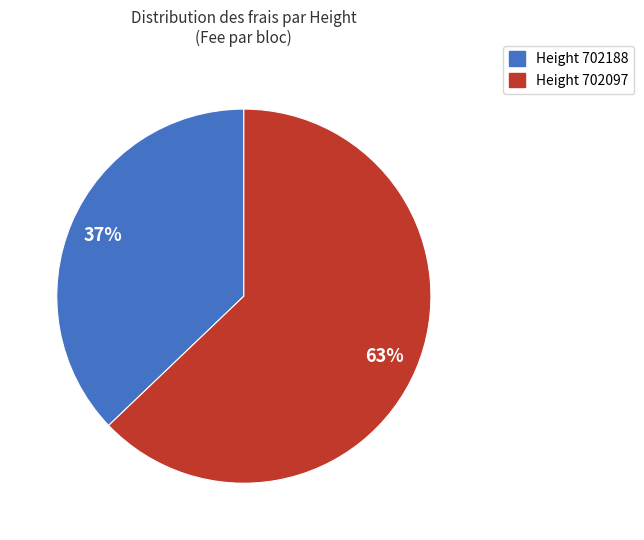

Count the number of slices in the pie.

2